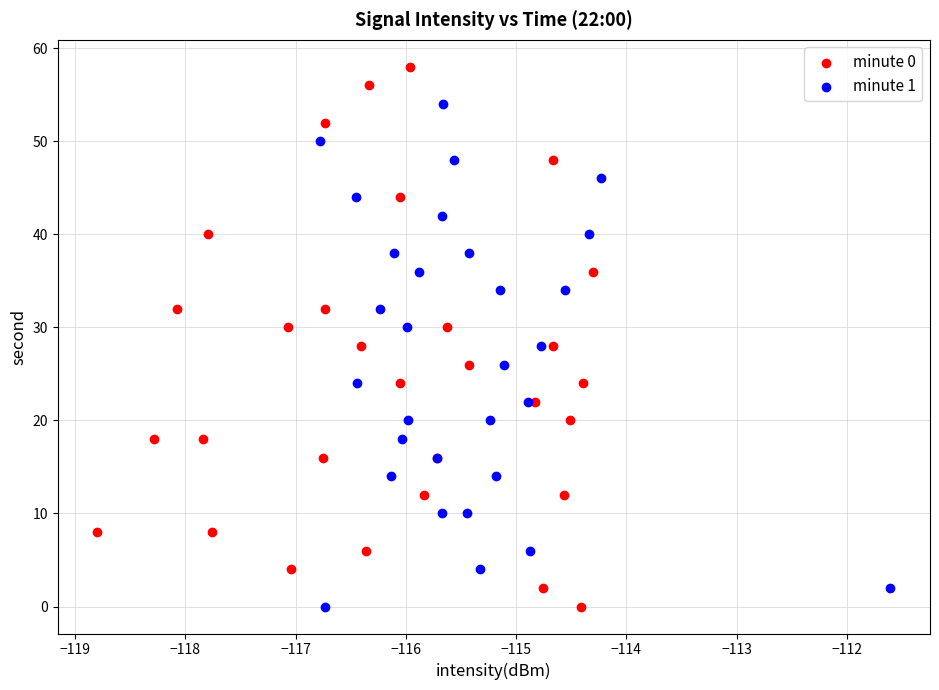

Which series contains the highest Y value?

minute 0